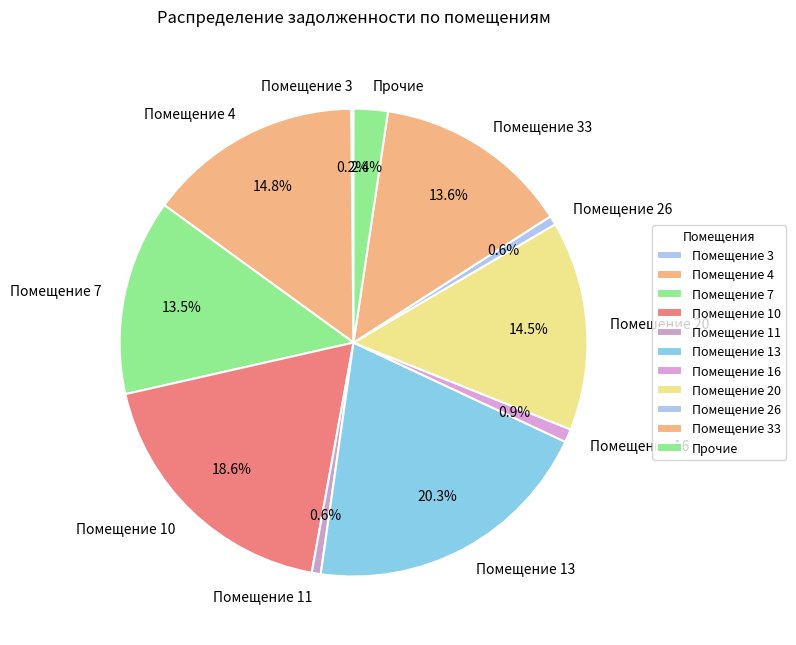

What is the total percentage of Помещение 13 and Помещение 10?

38.9%